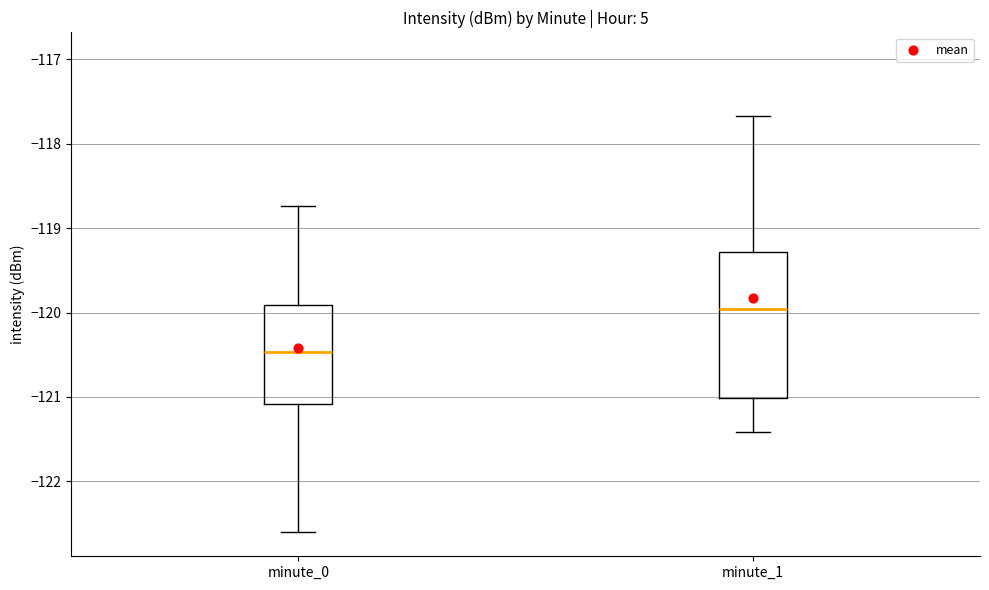

Reading left to right, transcribe this box plot: for each box, give where its median line is, the range the box spans, and where its two whiskers end, as read against the y-axis. The values are not printed on the chart, so give them approximately, as read against the axis.

minute_0: median -120.5, box -121.1 to -119.9, whiskers -122.6 to -118.7
minute_1: median -120.0, box -121.0 to -119.3, whiskers -121.4 to -117.7